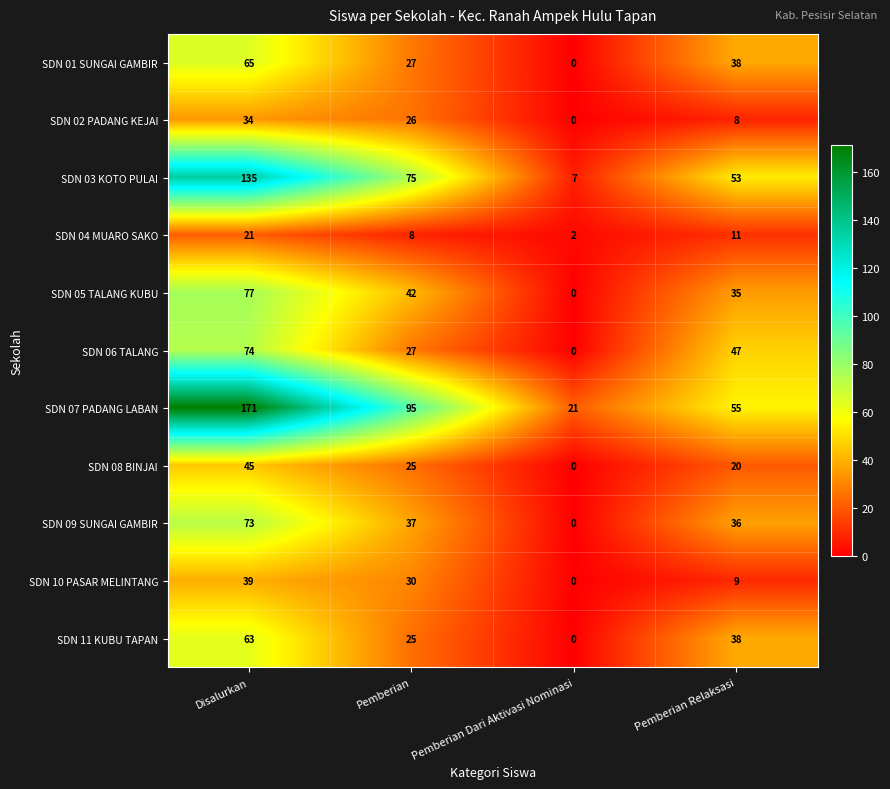

The SDN 03 KOTO PULAI series shows 75 at Pemberian. True or false?

True